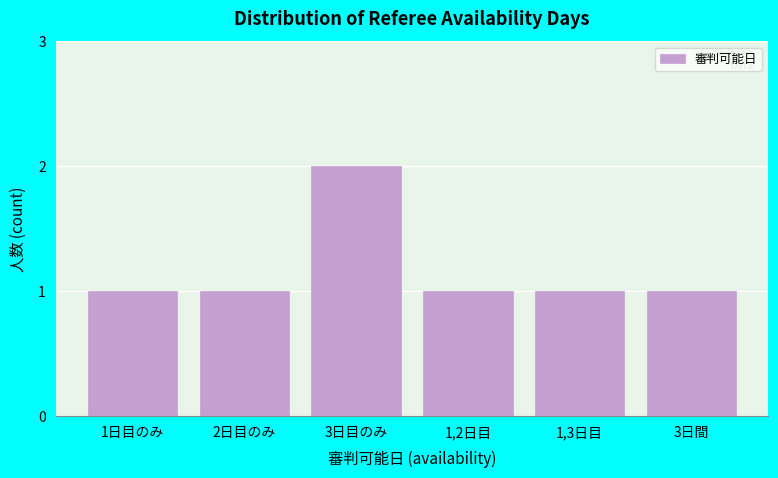

Reading right to left, what are all the values shown in this chart?

1	1	1	2	1	1